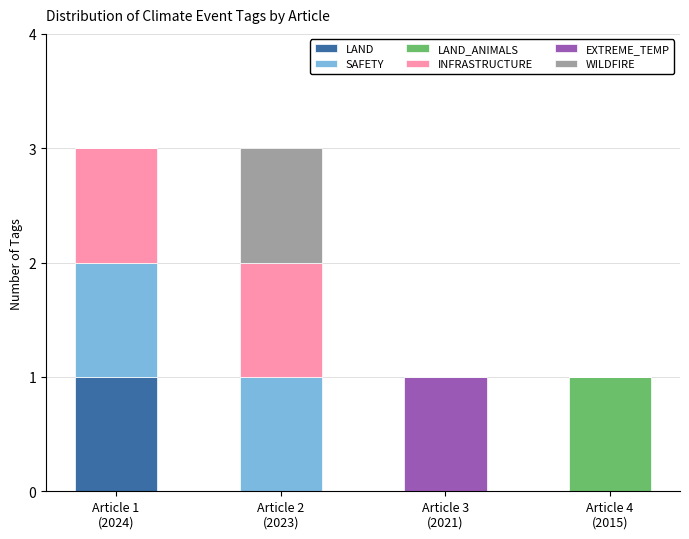

How many categories are shown in the chart?

4